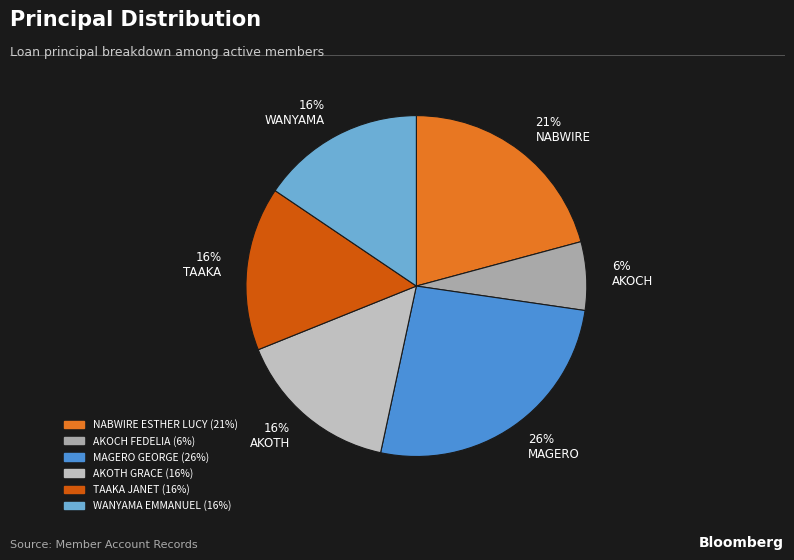

To the nearest percent, what is the difference between the largest and smallest slice percentages?

20%